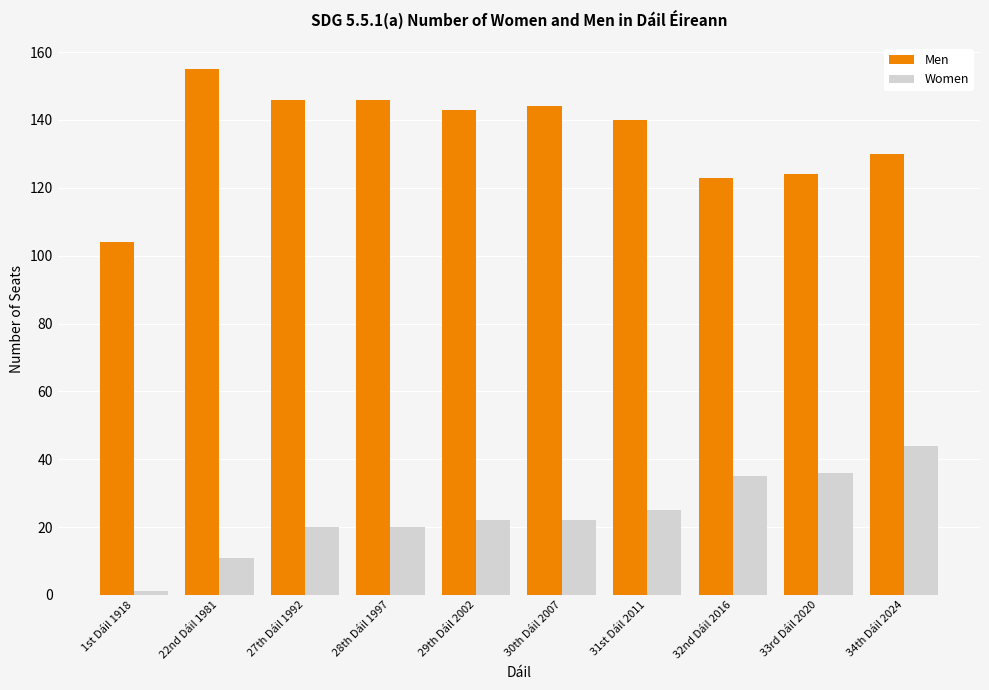

How many groups of bars are there?

10